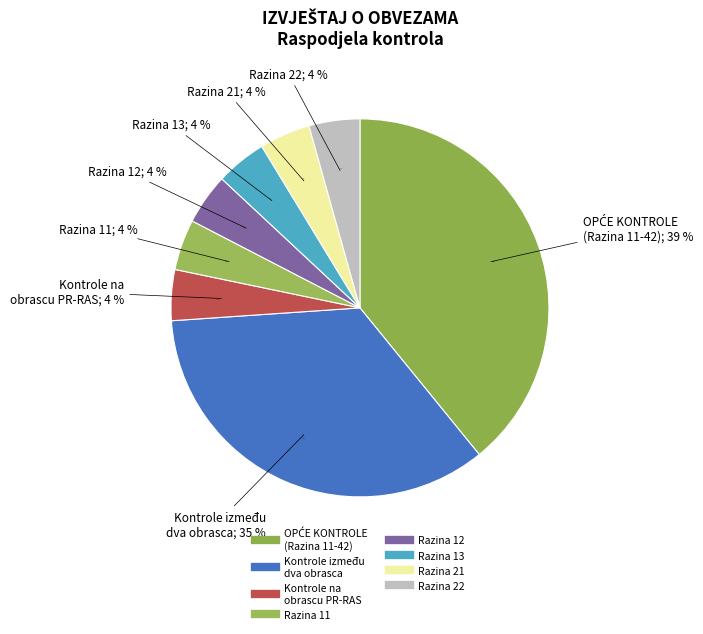

What is the smallest slice in the pie chart?

Razina 11